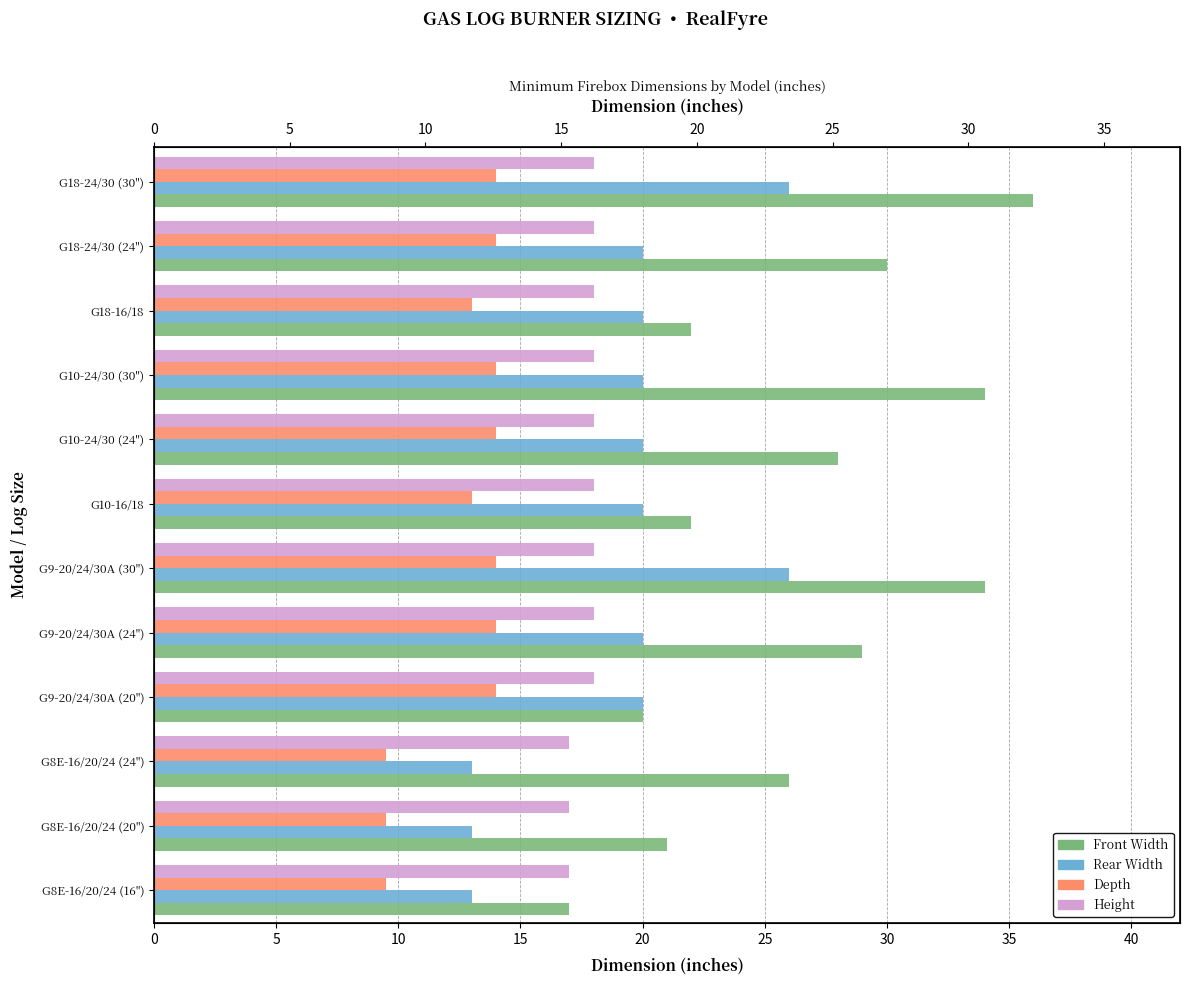

How many bars are there in each group?

4